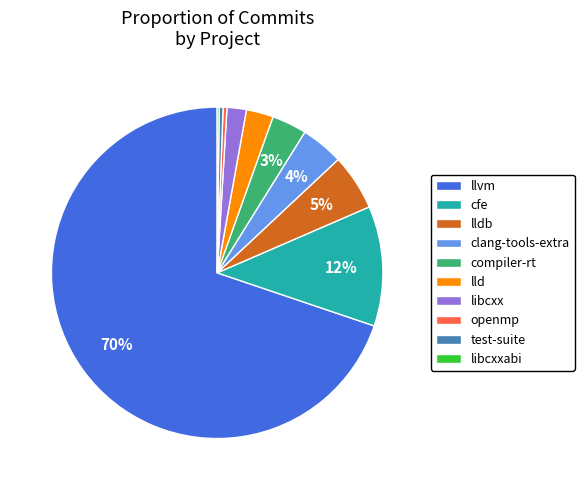

Does any single category account for the majority?

Yes